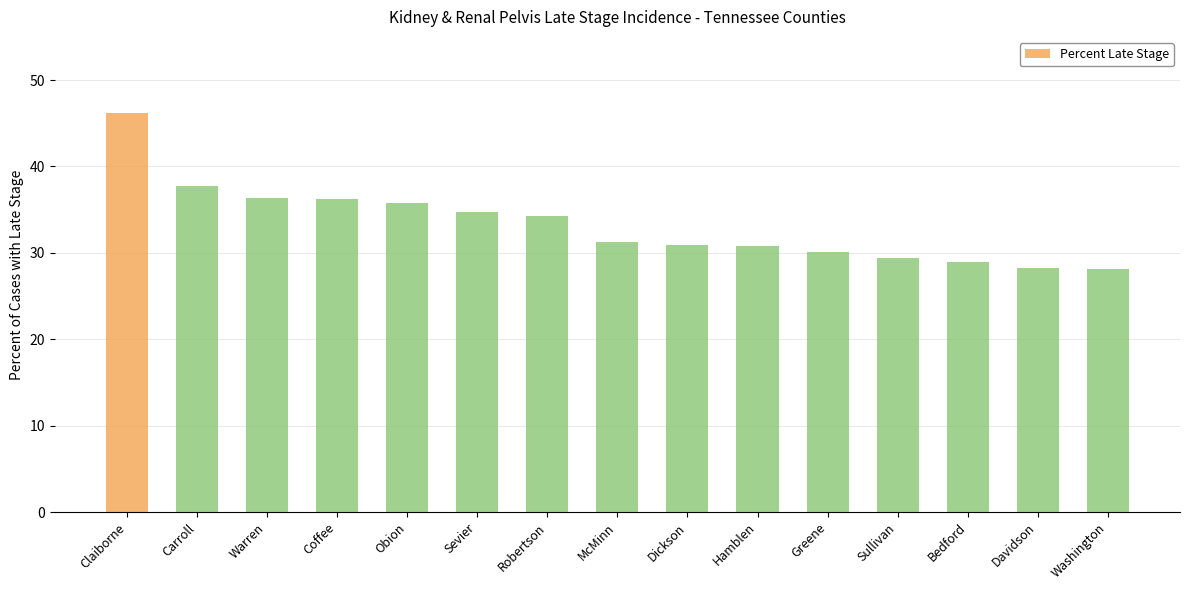

What is the label of the 14th bar from the right?

Carroll